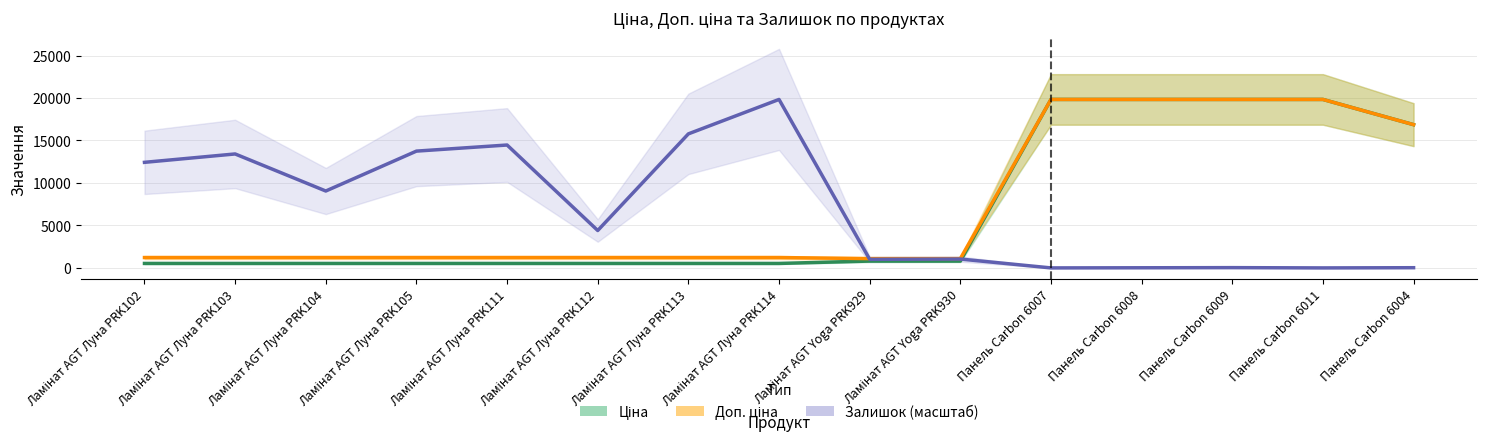

What is the total value across all series at Ламінат AGT Yoga PRK929?

2933.7